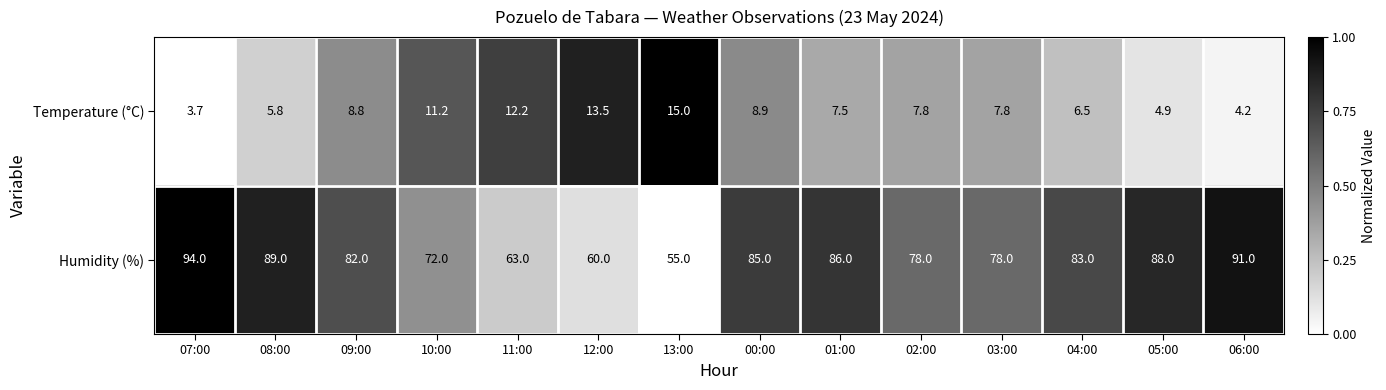

The value of Temperature (°C) at 07:00 is 6.4. True or false?

False